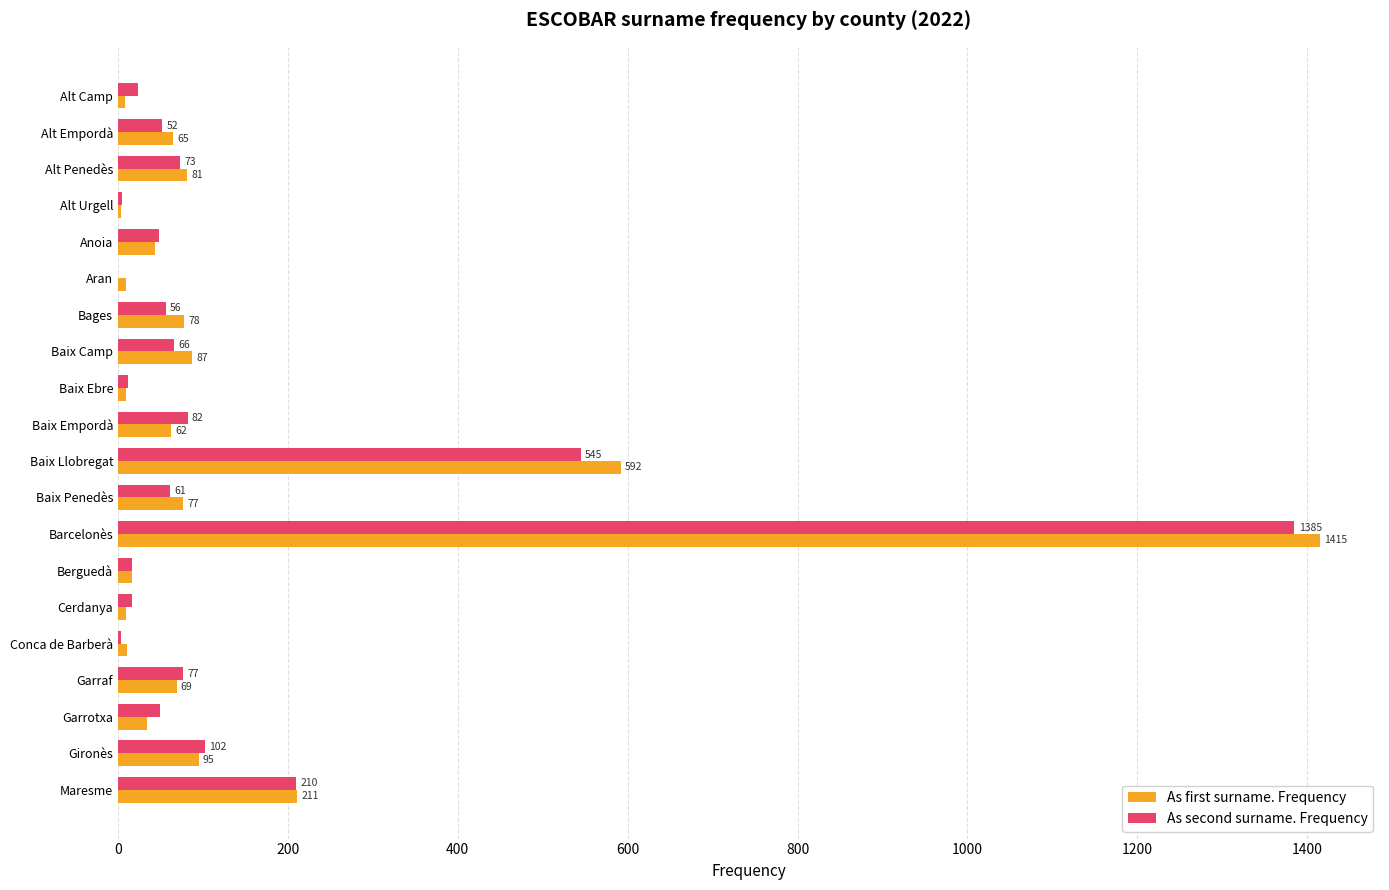

At which category does the chart reach its peak across all series?

Barcelonès